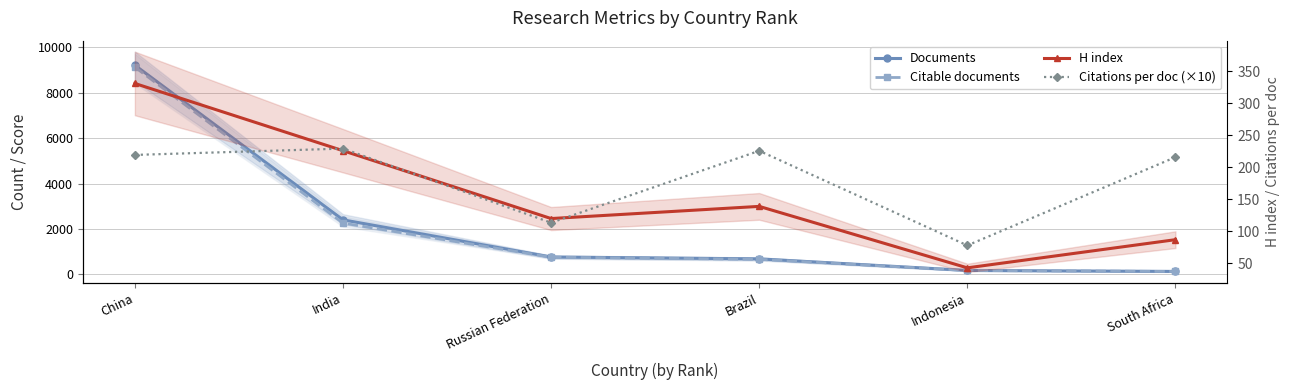

What is the label of the 1st point from the right?

South Africa